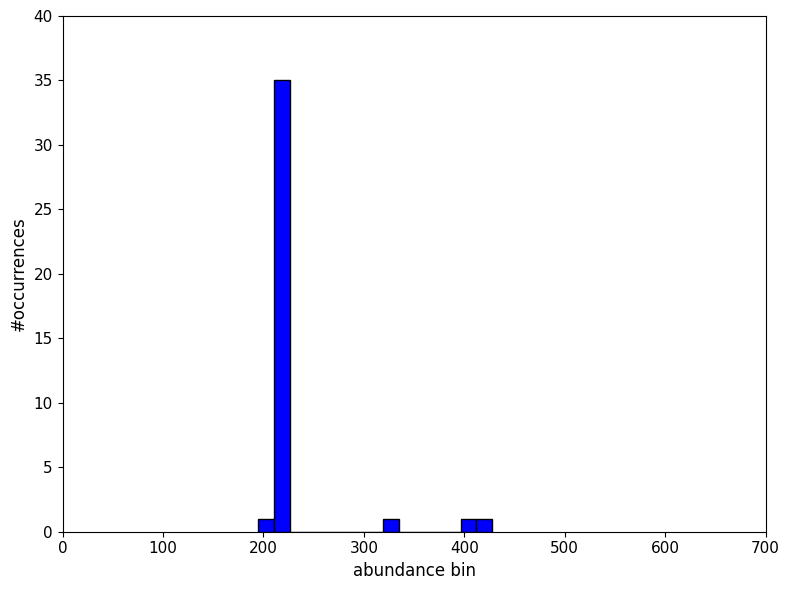

Around what value on the x-axis is the tallest bar? Give the approximate position of its centre, as read against the axis.

220